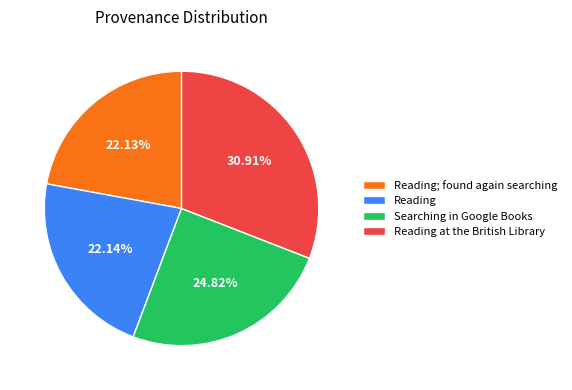

Which category has the biggest portion of the pie?

Reading at the British Library